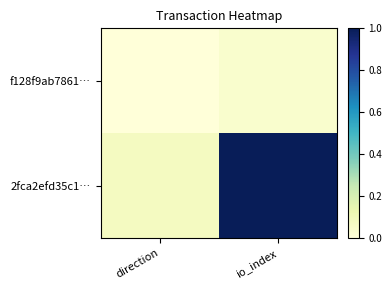

Reading left to right, list all the values displayed in this chart.

f128f9ab7861…: direction=0.0	io_index=0.0
2fca2efd35c1…: direction=0.1	io_index=1.0